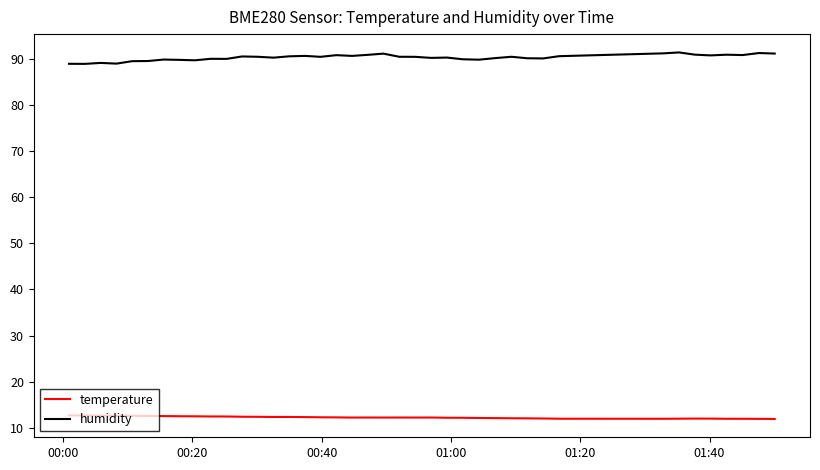

True or false: temperature and humidity cross at least once.

False